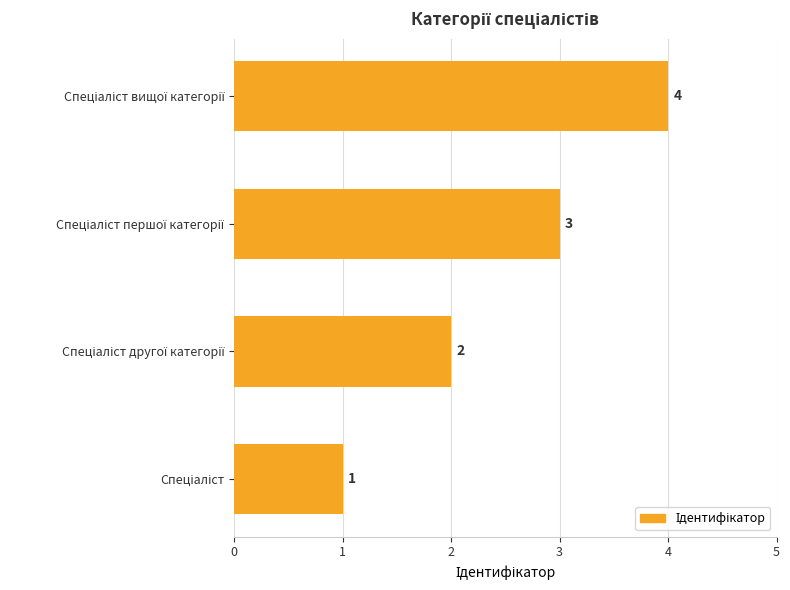

How many values are between 2 and 4?

3